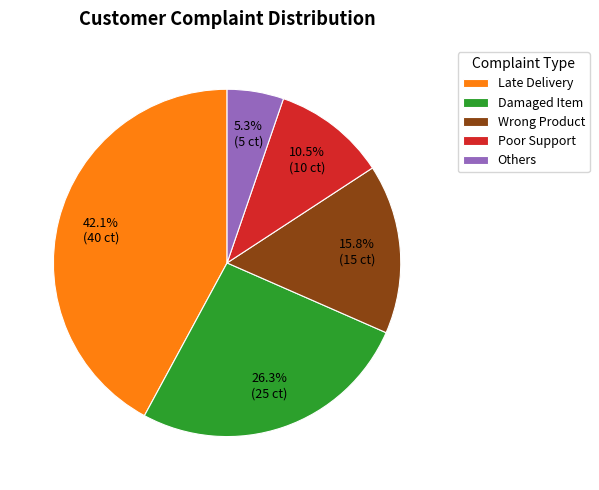

Rank the categories by value from lowest to highest.

Others, Poor Support, Wrong Product, Damaged Item, Late Delivery